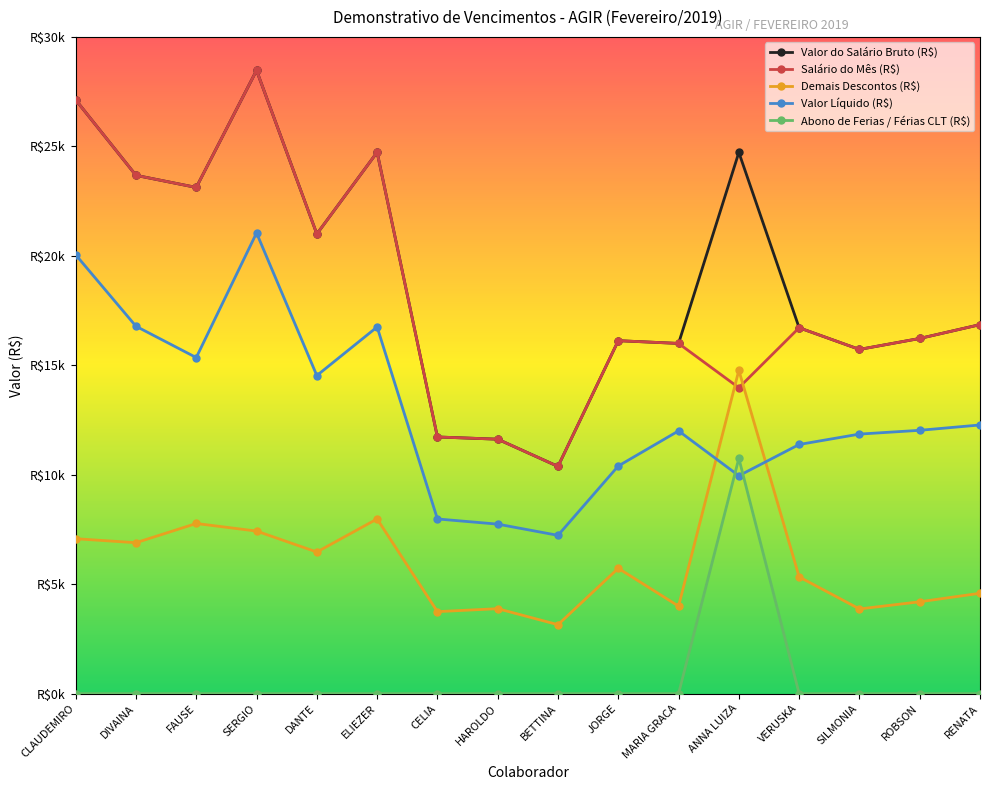

What is the total value across all series at SILMONIA?

47170.0